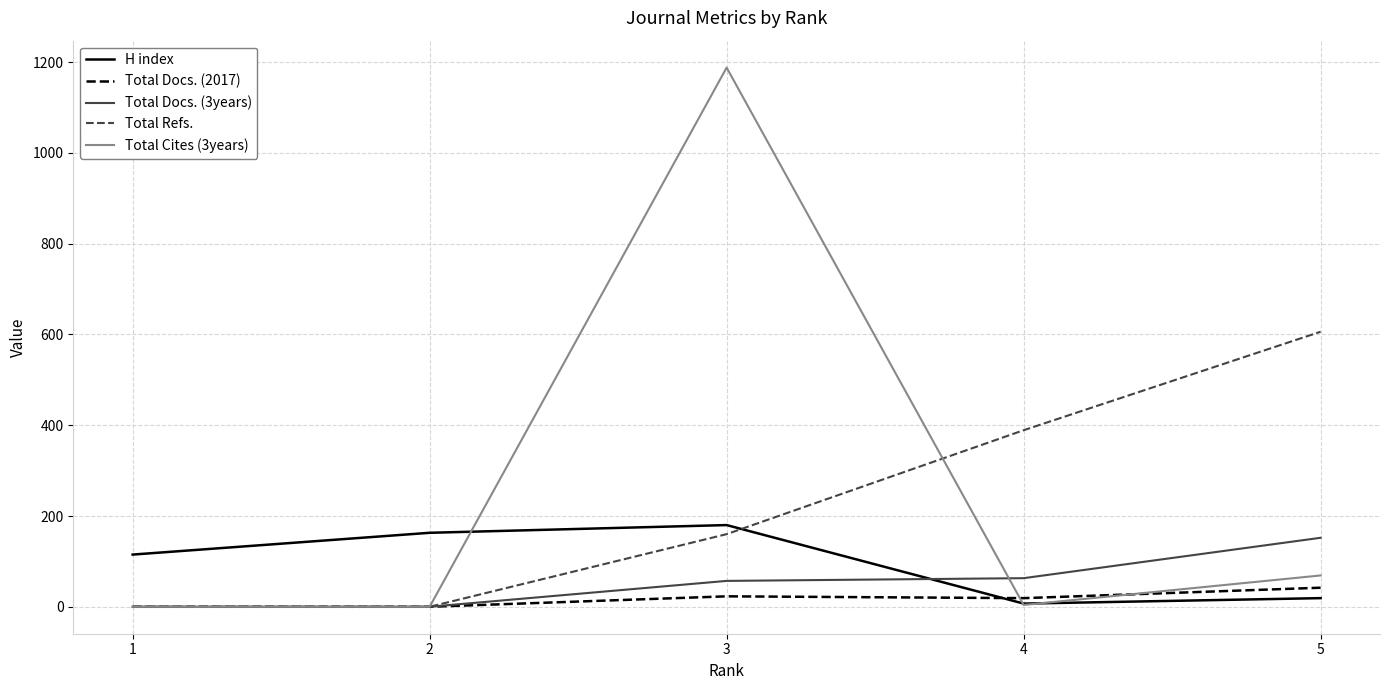

What is the average value of the Total Refs. series?

231